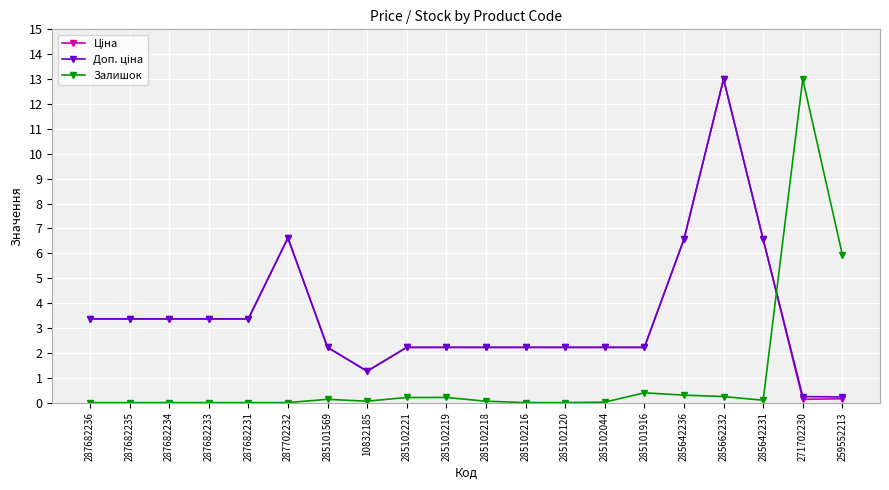

Is it true that Залишок equals 5.9 at 259552213?

True